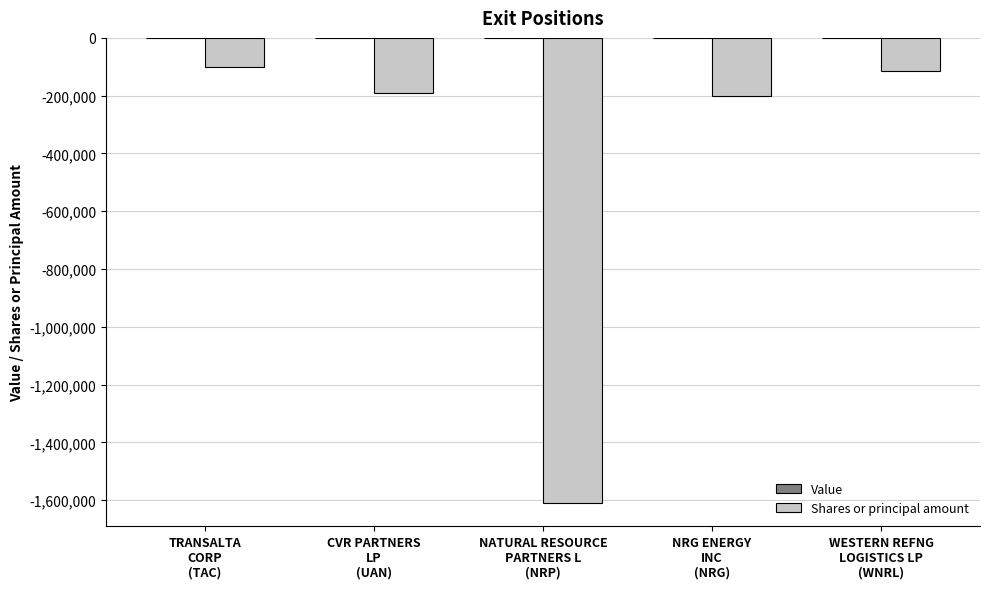

What is the difference between the maximum and minimum values?

1510000